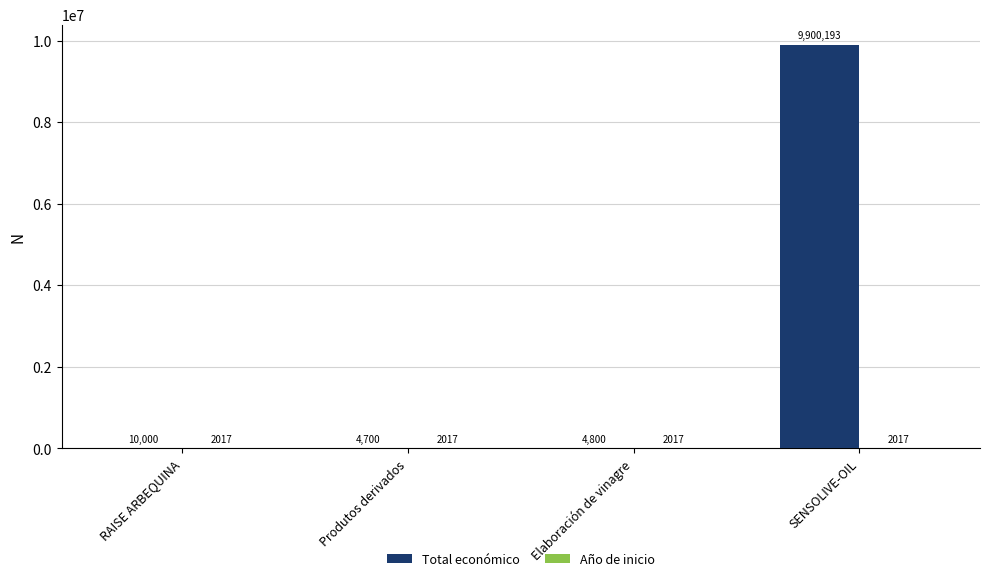

What is the sum of the Total económico values at SENSOLIVE-OIL and RAISE ARBEQUINA?

9910193